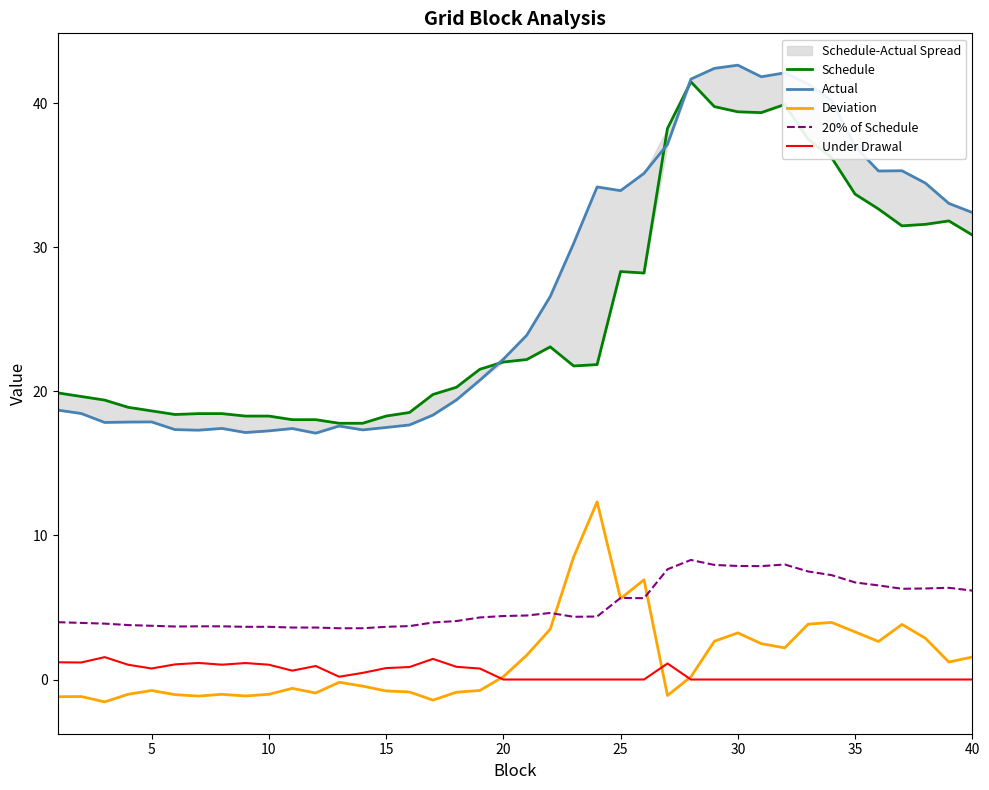

The value of Deviation at 40 is 1.6. True or false?

True